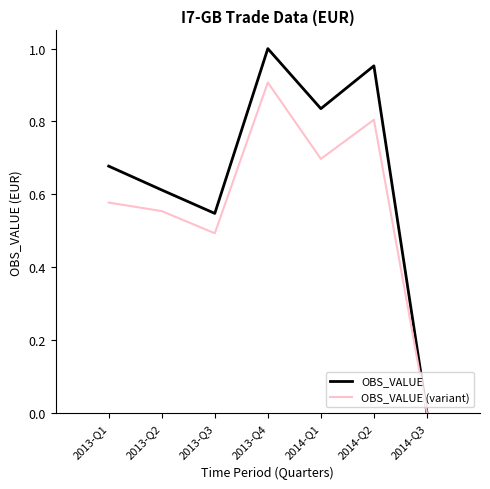

In OBS_VALUE (variant), how many points are higher than both neighbors (excluding endpoints)?

2